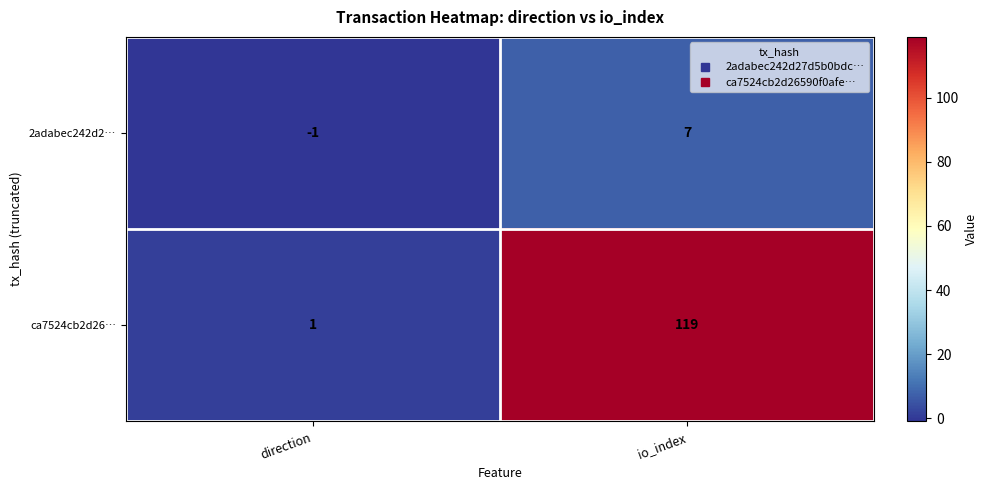

What is the difference between the highest and lowest values at io_index?

112